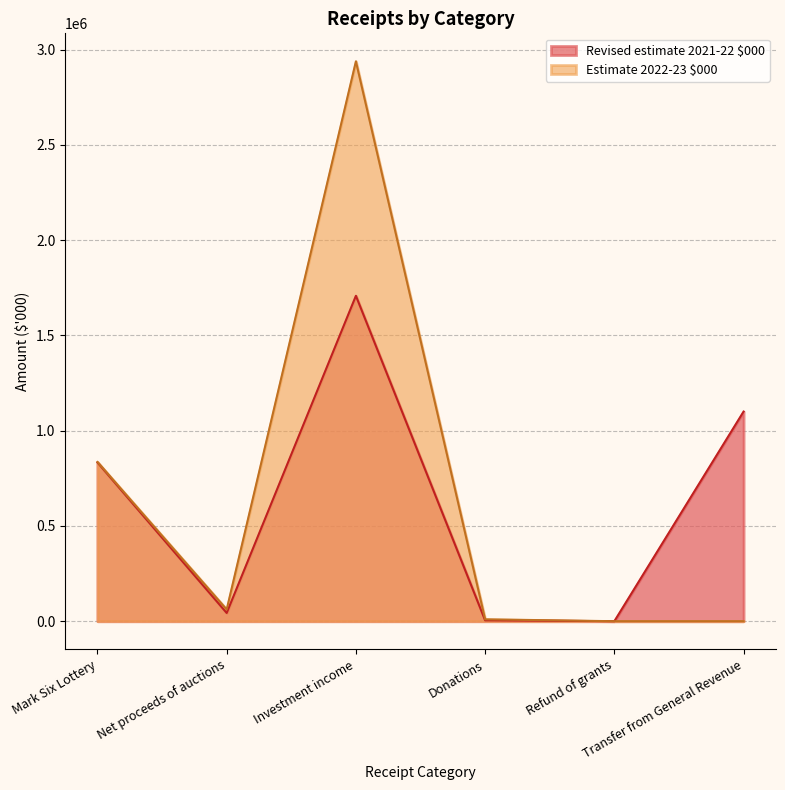

What is the difference between the second highest and second lowest values in the Revised estimate 2021-22 $000 series?

1095394